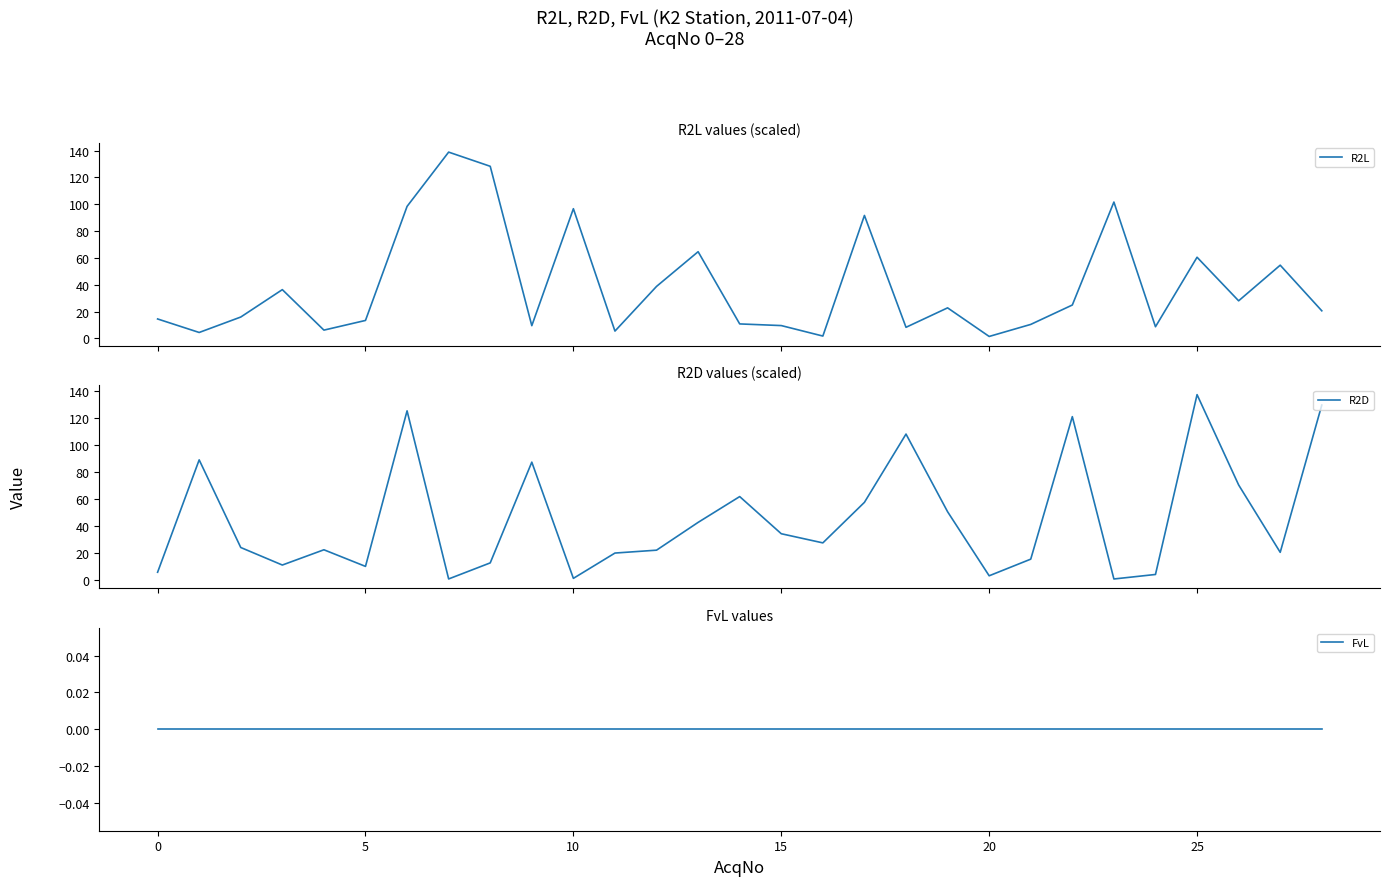

What is the highest value of the R2L series?

138.8